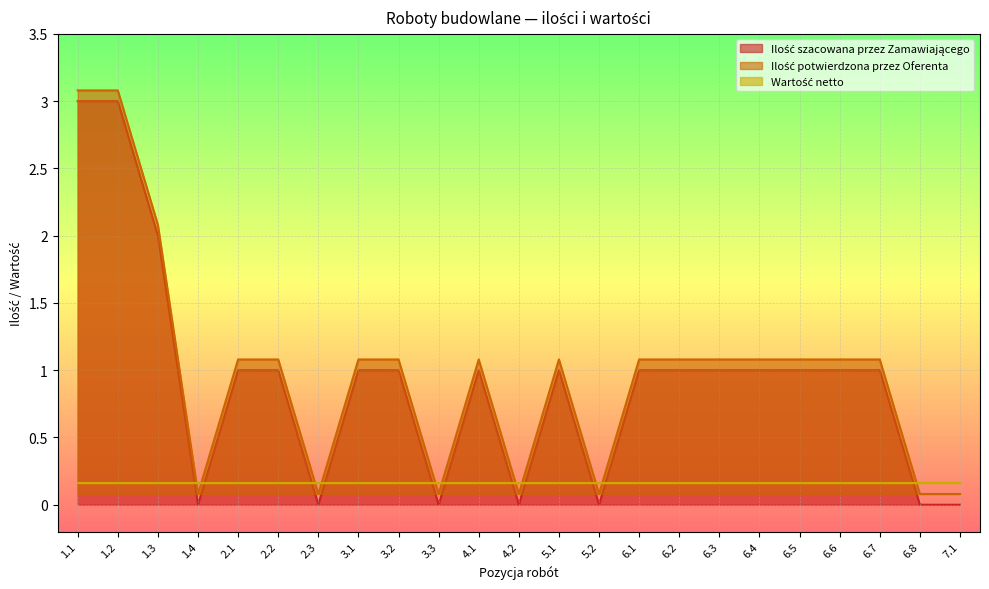

True or false: Ilość szacowana przez Zamawiającego and Ilość potwierdzona przez Oferenta intersect in this chart.

False